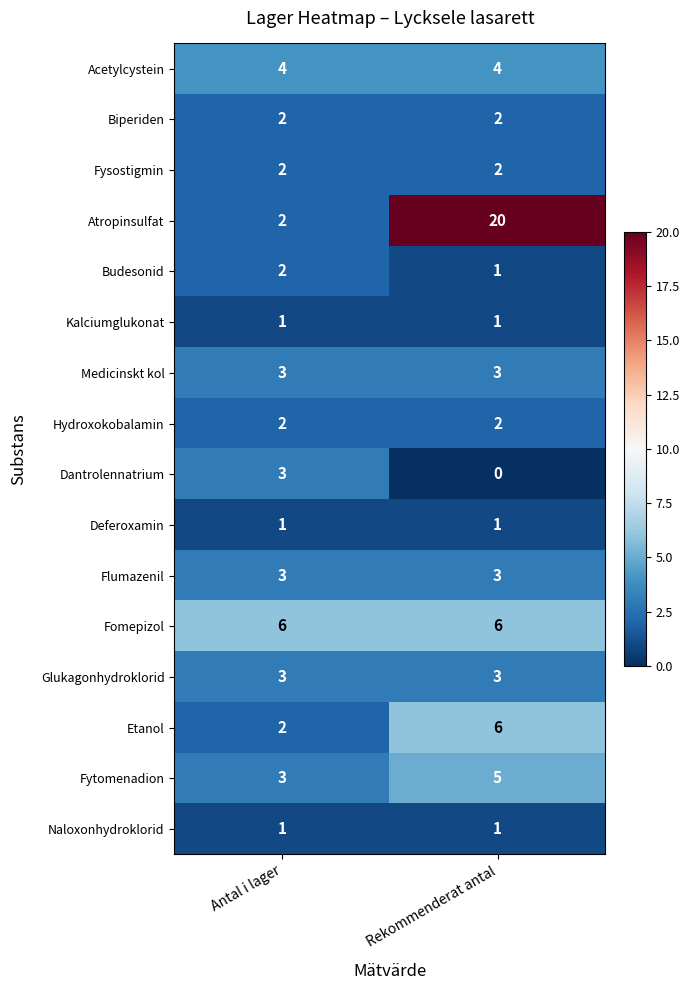

What is the greatest value displayed?

20